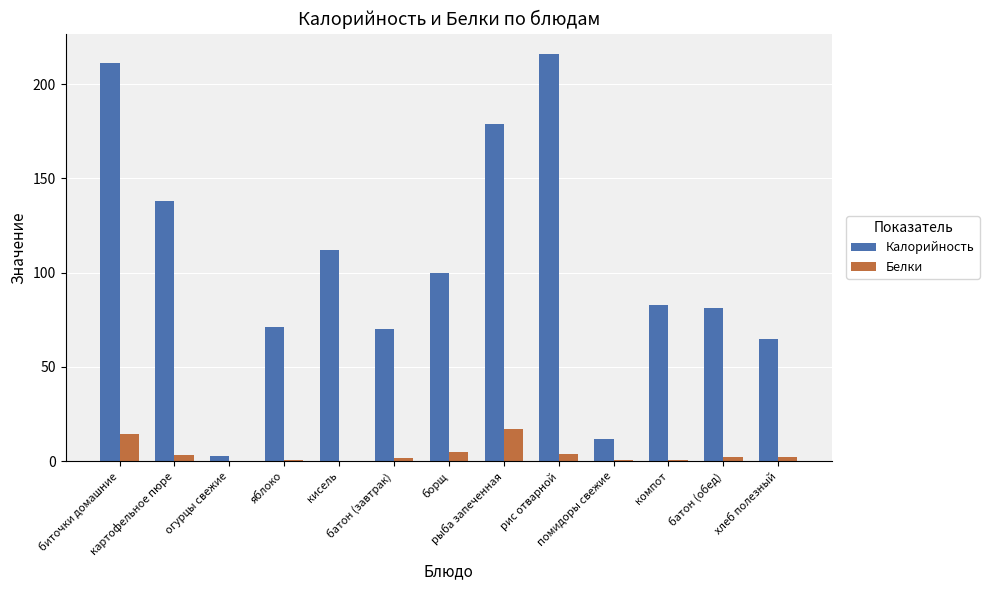

What is the maximum value shown in the chart?

216.0